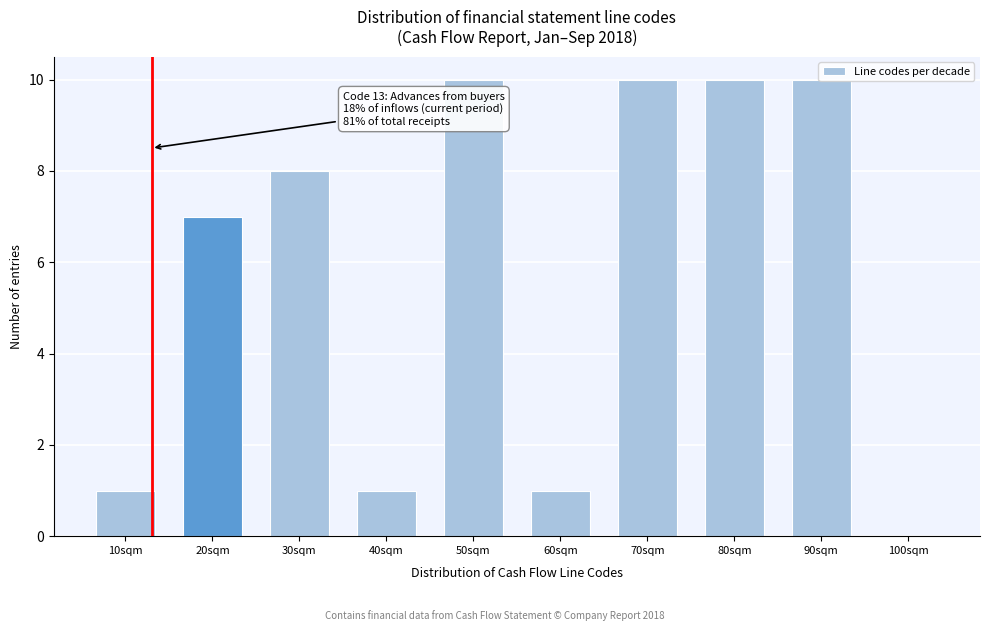

What is the sum of all values?

58